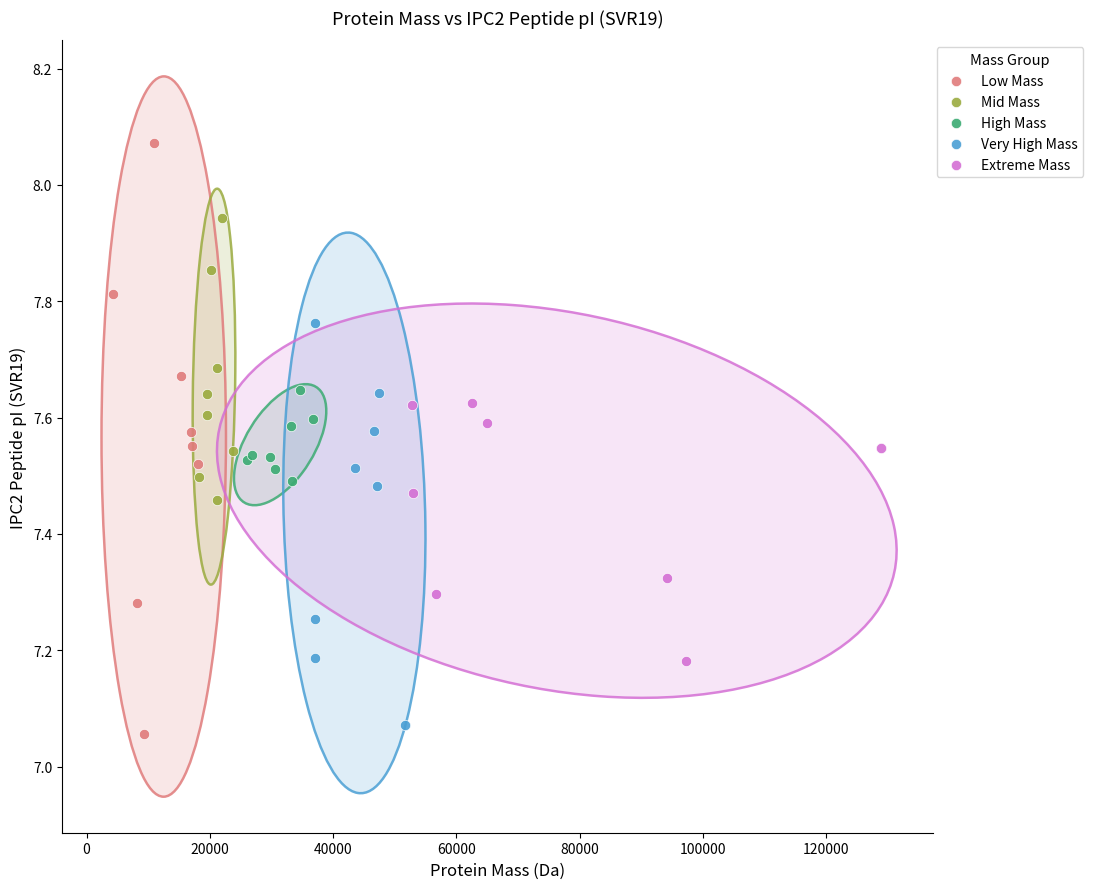

Which series has the widest spread of Y values?

Low Mass